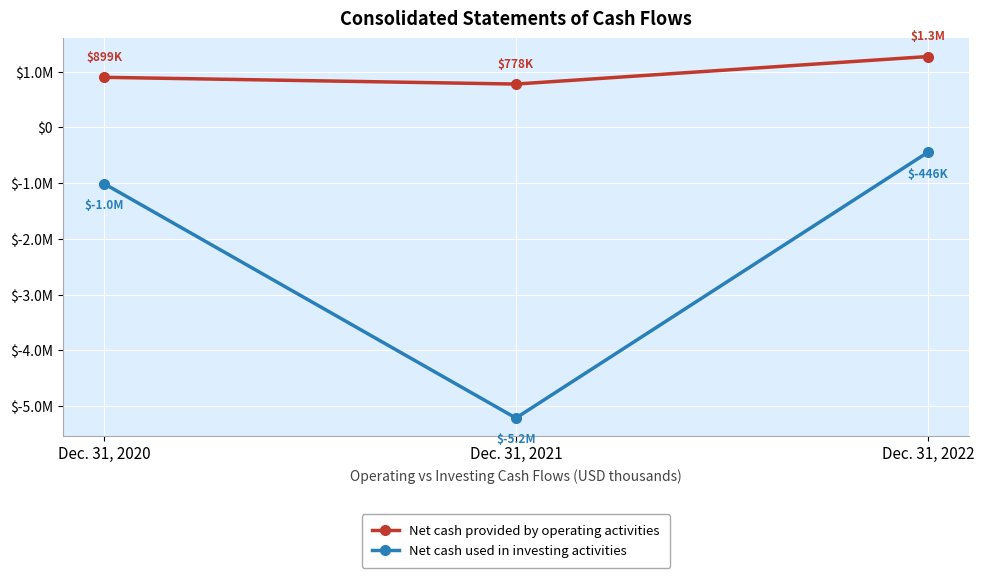

What is the value of the Net cash provided by operating activities point at the 3rd from the left?

1271977